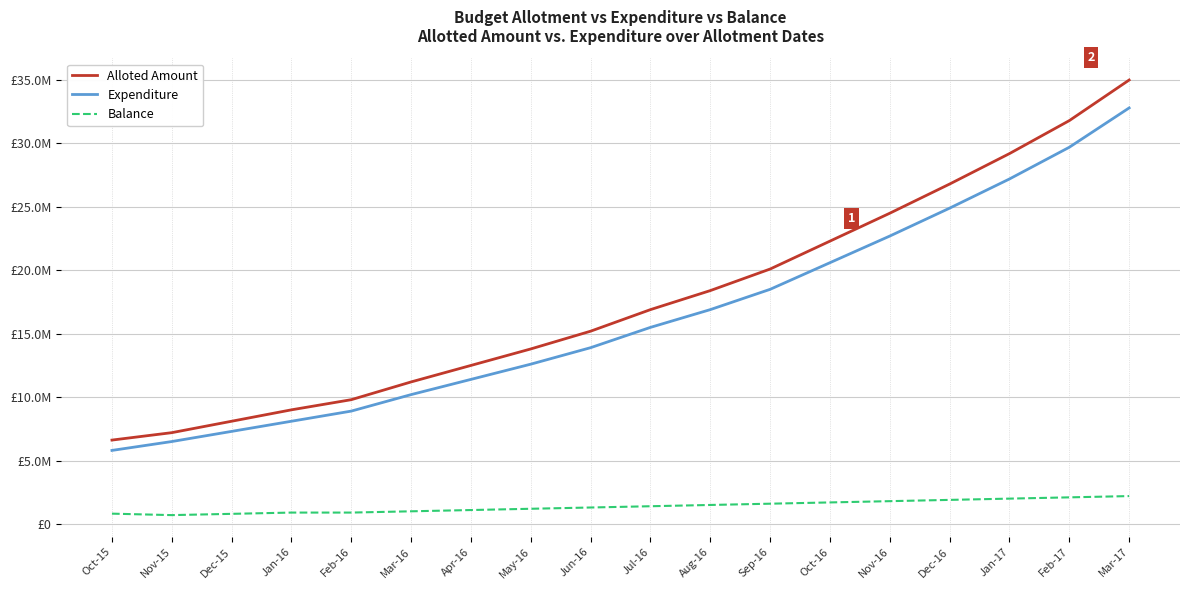

Which series has the widest spread of values?

Alloted Amount